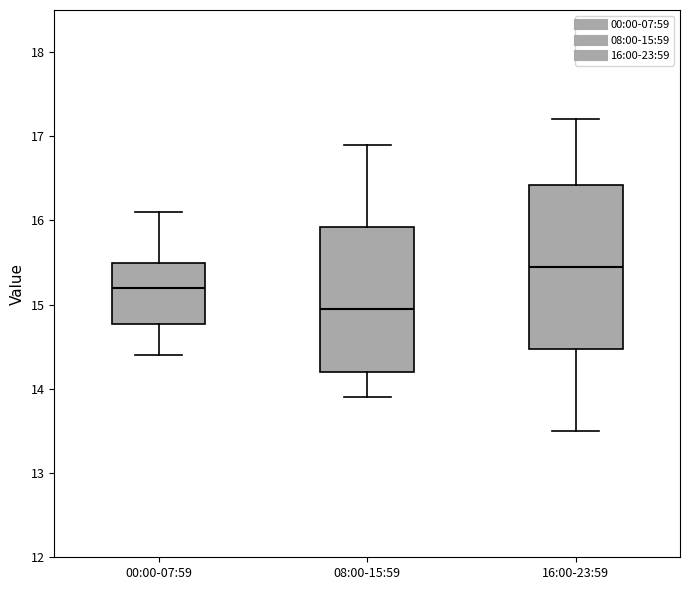

Where is the lower edge of the box for 16:00-23:59 on the y-axis? The values are not printed on the chart, so give them approximately, as read against the axis.

14.5